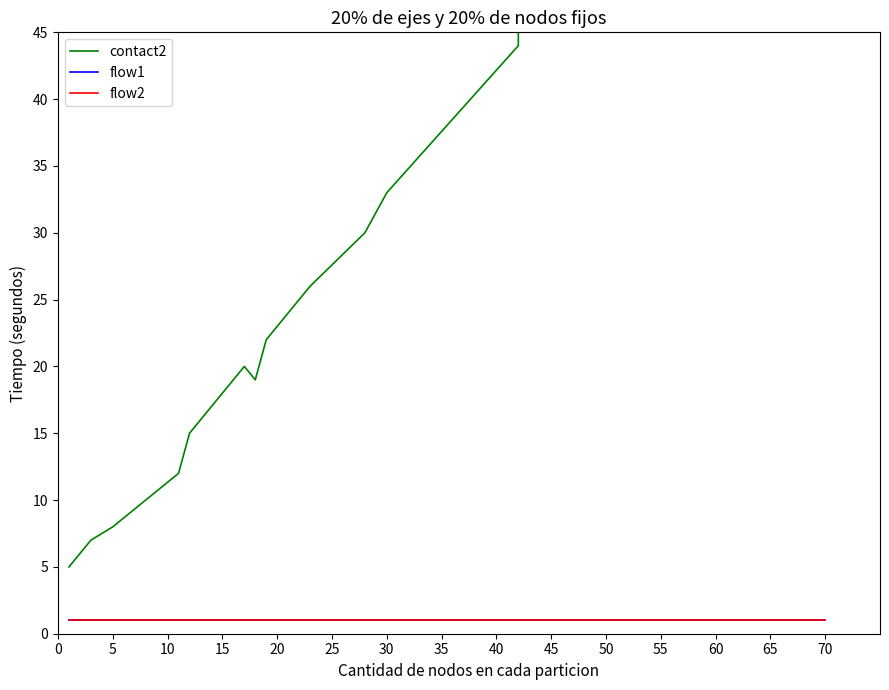

Count the number of categories in the chart.

40